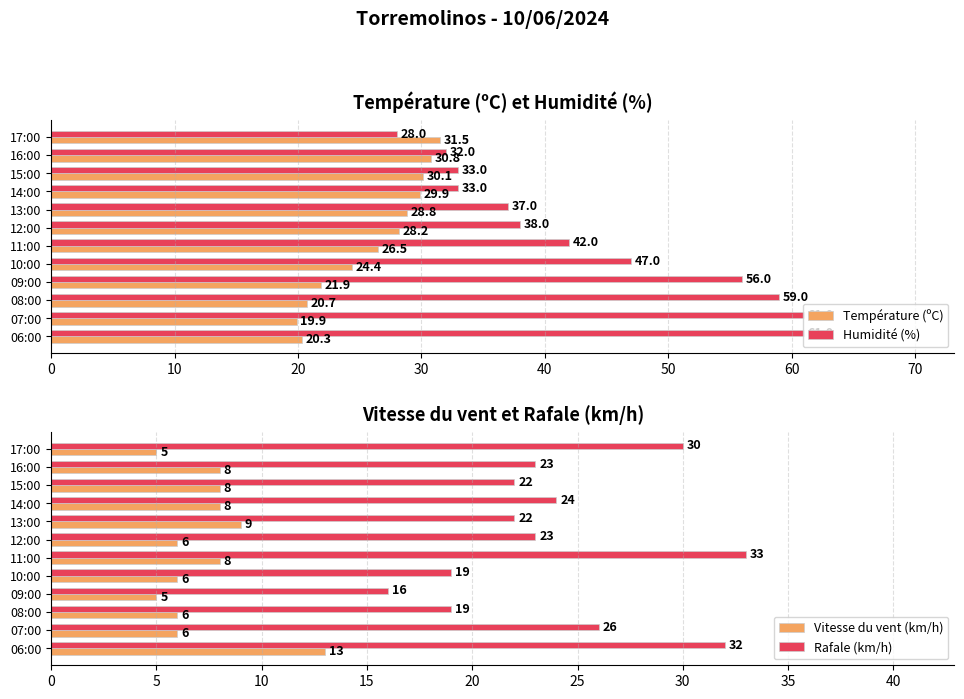

What is the sum of all Température (ºC) values?

313.0